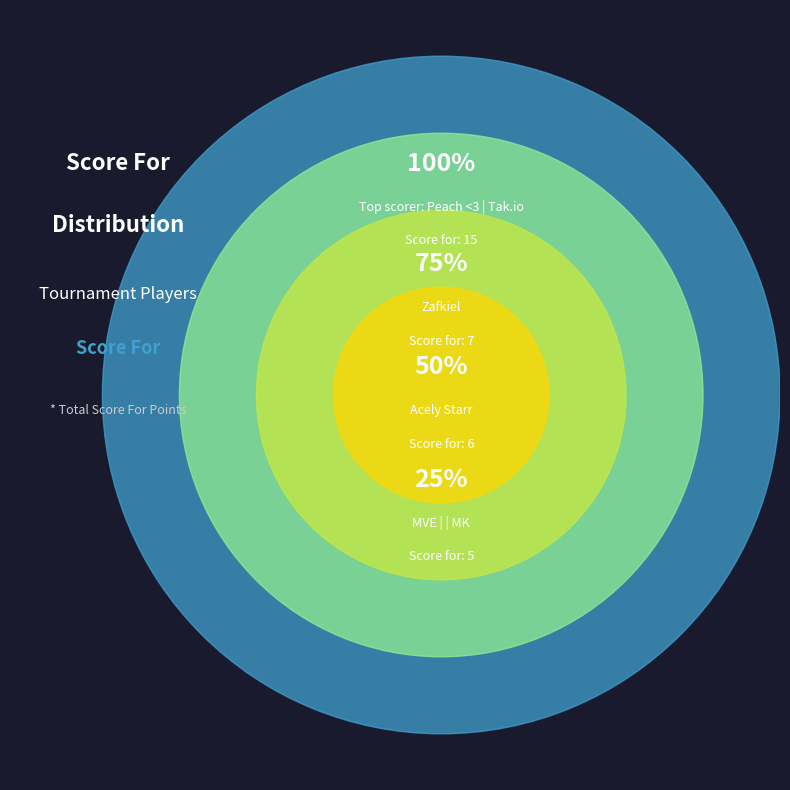

To the nearest percent, what percentage of the pie is MVE | | MK?

10%